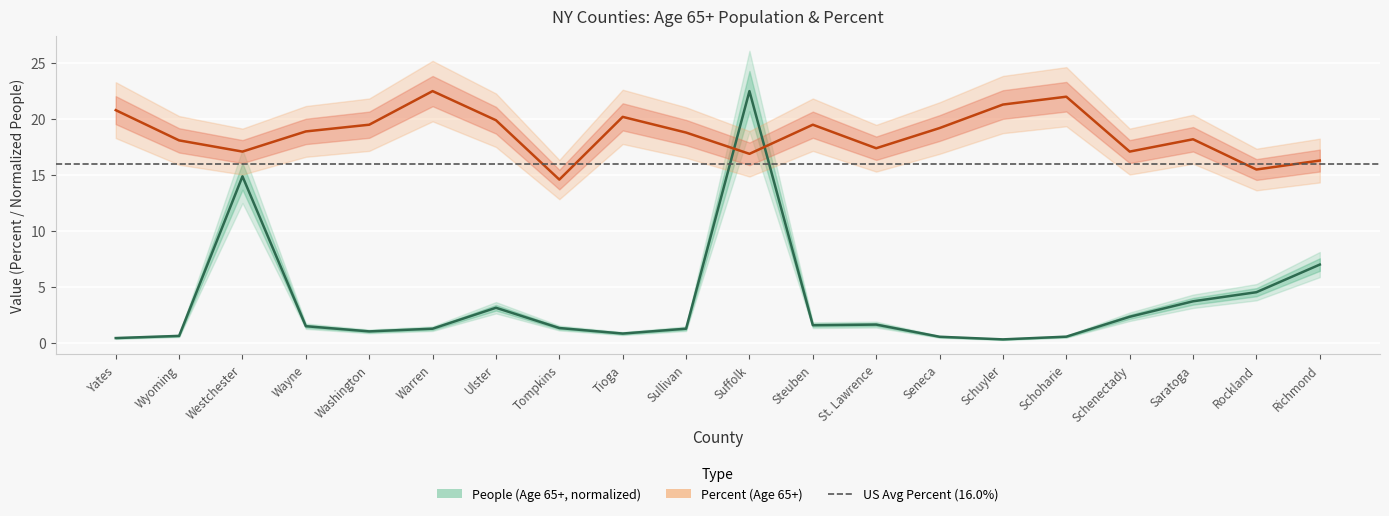

What is the difference between the second highest and second lowest values in the percent series?

6.5